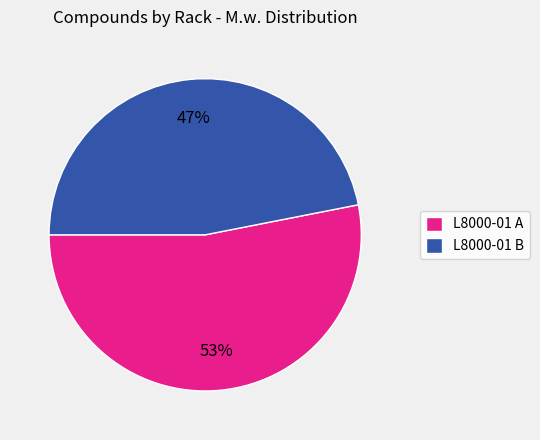

How many slices are in this pie chart?

2